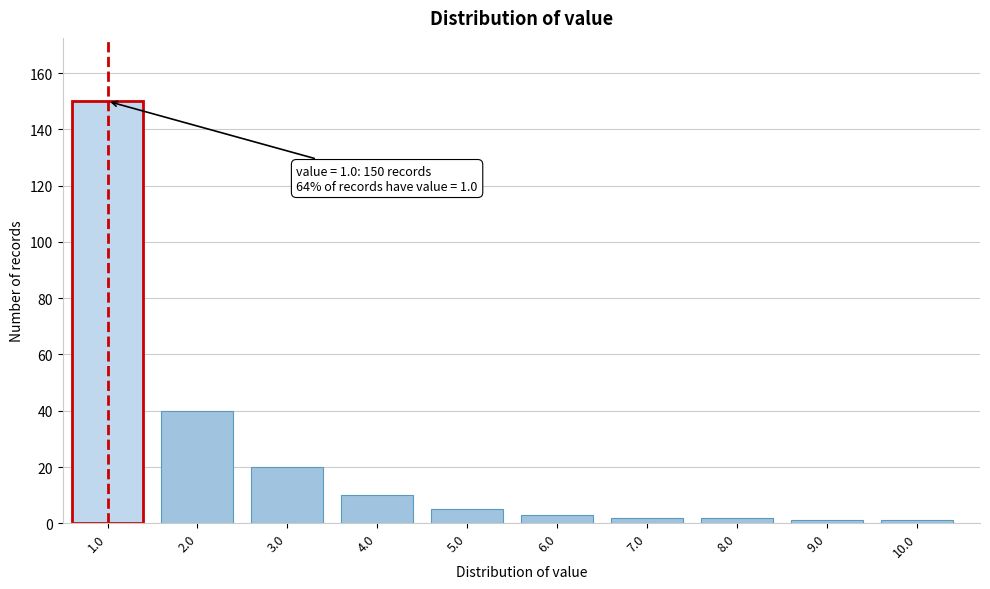

Reading left to right, list all the values displayed in this chart.

1.0=150	2.0=40	3.0=20	4.0=10	5.0=5	6.0=3	7.0=2	8.0=2	9.0=1	10.0=1